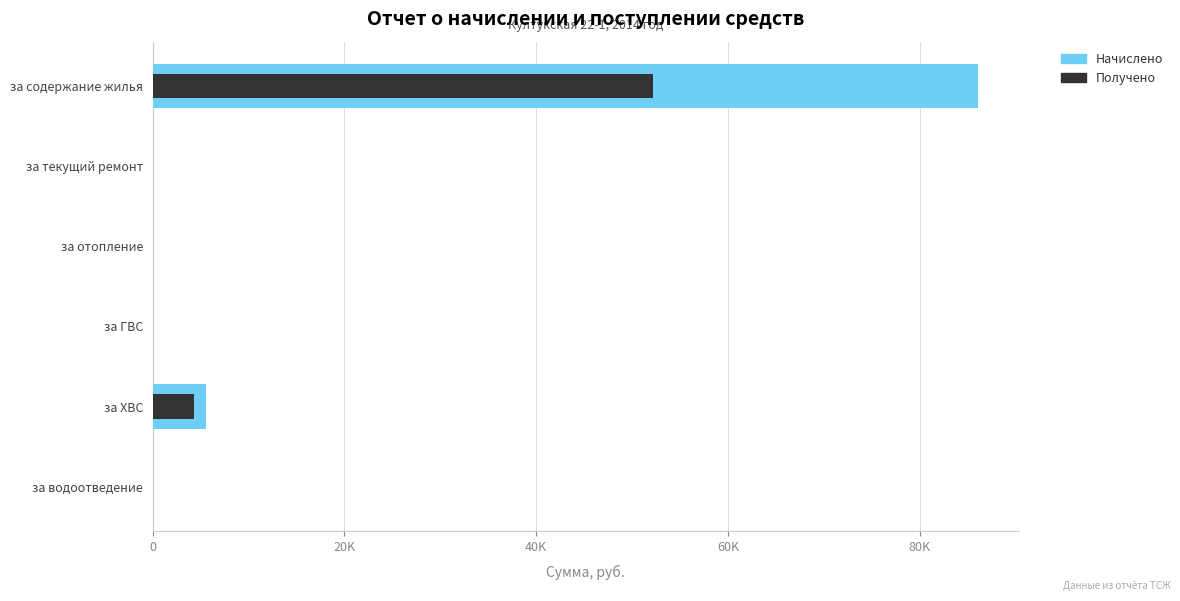

What are all the series names shown in the legend?

Начислено, Получено